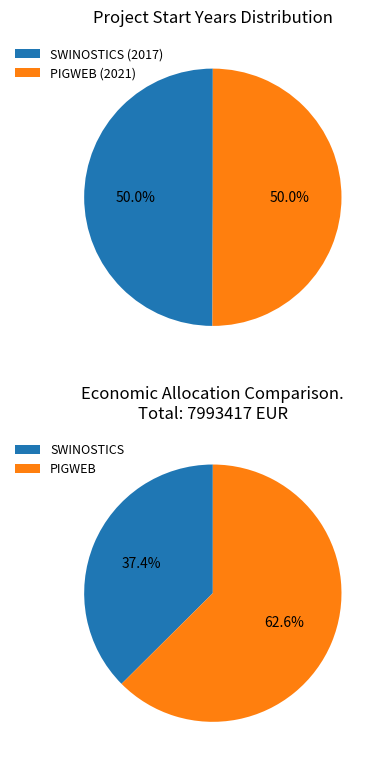

Which slice represents more than half of the pie?

PIGWEB (2021)